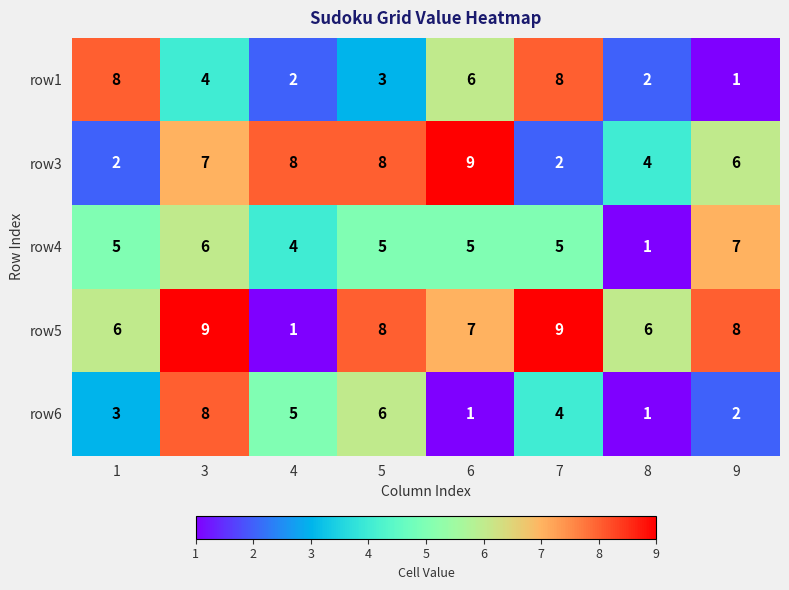

At which label is row6 closest to 4?

7